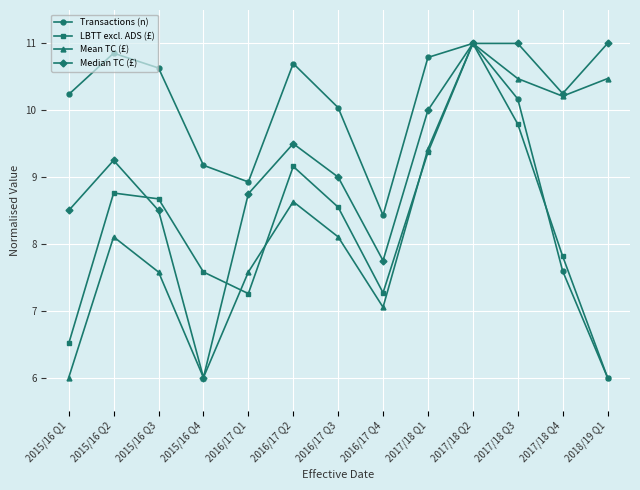

List the series in order of their overall mean, highest first.

Transactions (n), Median TC (£), Mean TC (£), LBTT excl. ADS (£)